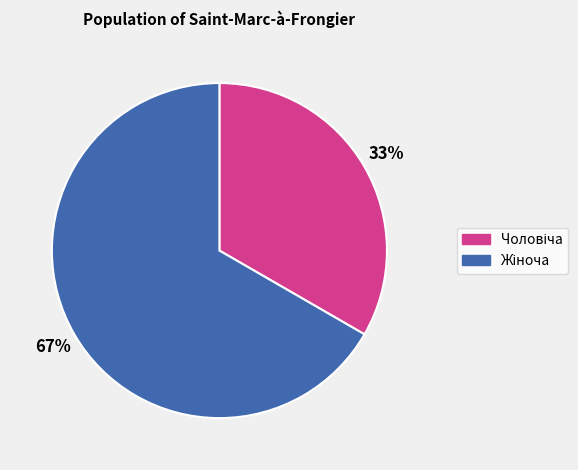

Is there any slice that represents more than half of the pie?

Yes